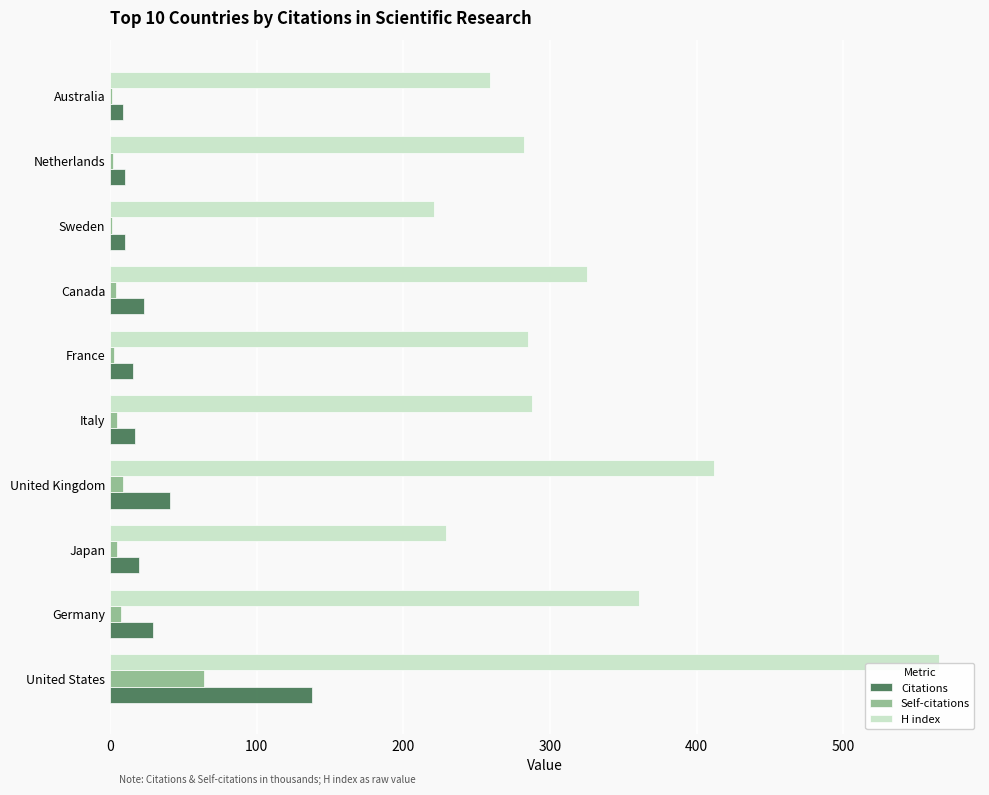

What is the greatest value displayed?

565.0